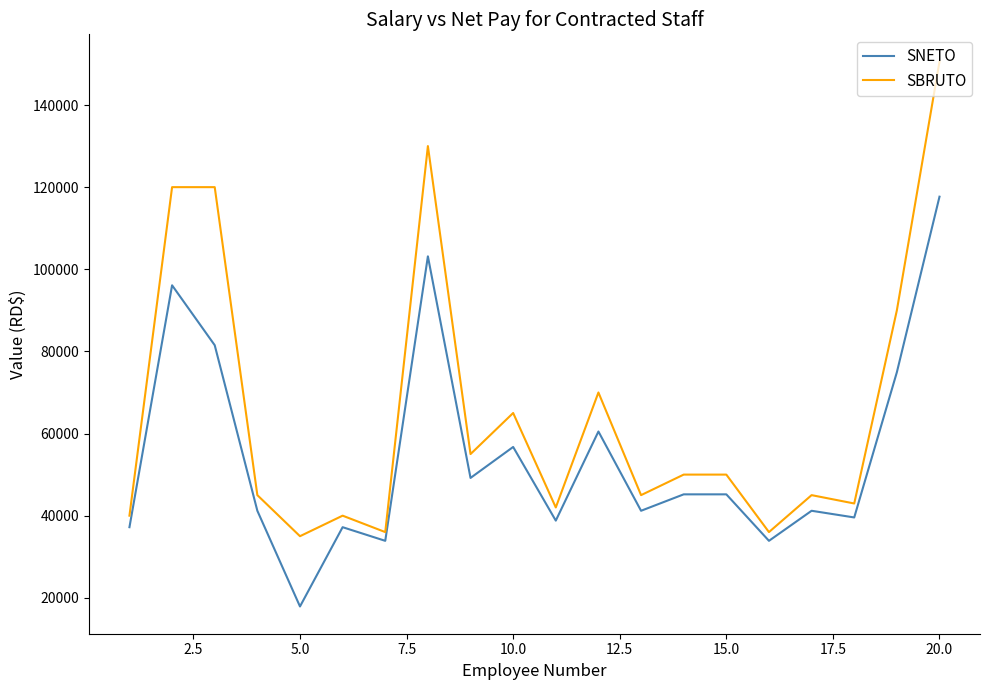

True or false: SNETO and SBRUTO intersect in this chart.

False